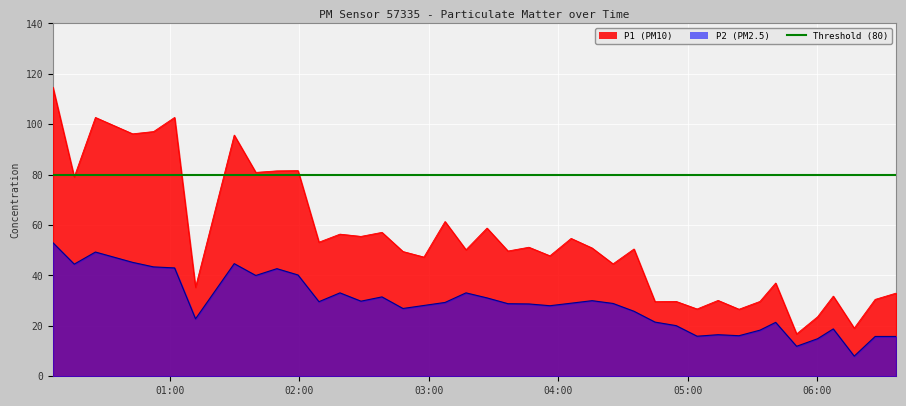

True or false: P1 and P2 cross at least once.

False